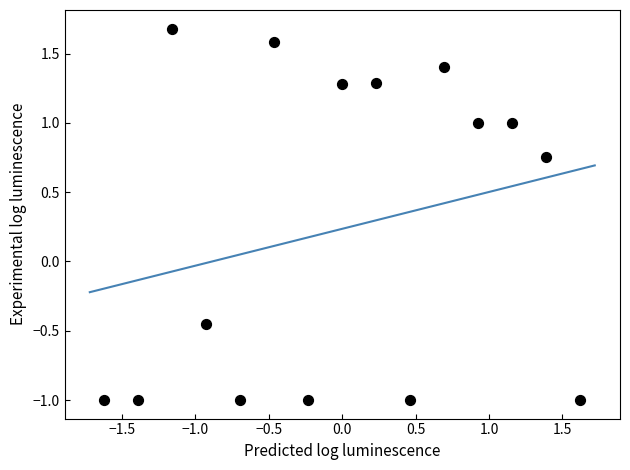

What is the range of Y values (max minus min)?

2.7